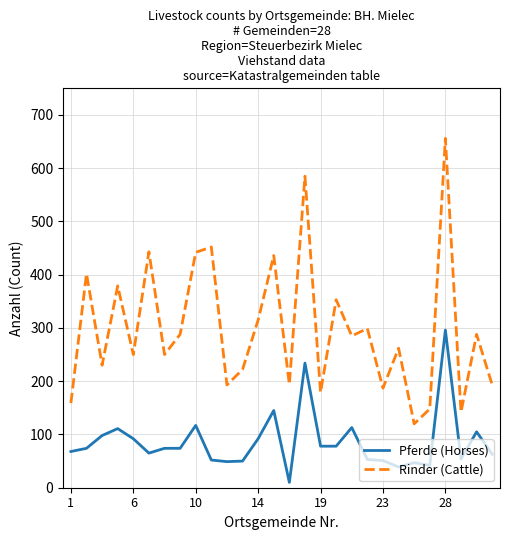

List the series in order of their peak value, highest first.

Rinder (Cattle), Pferde (Horses)